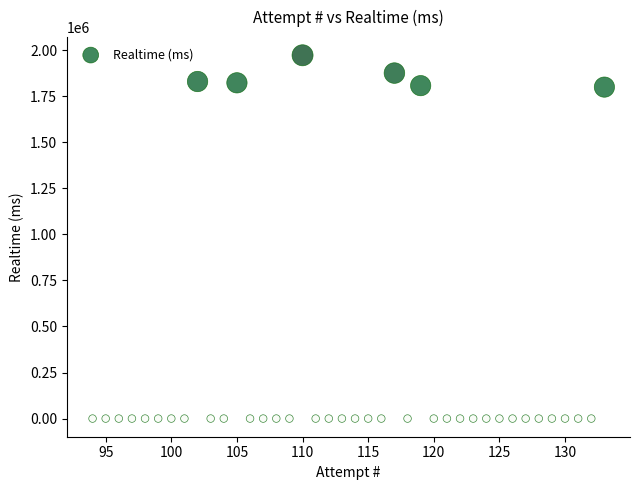

What is the range of X values (max minus min)?

39